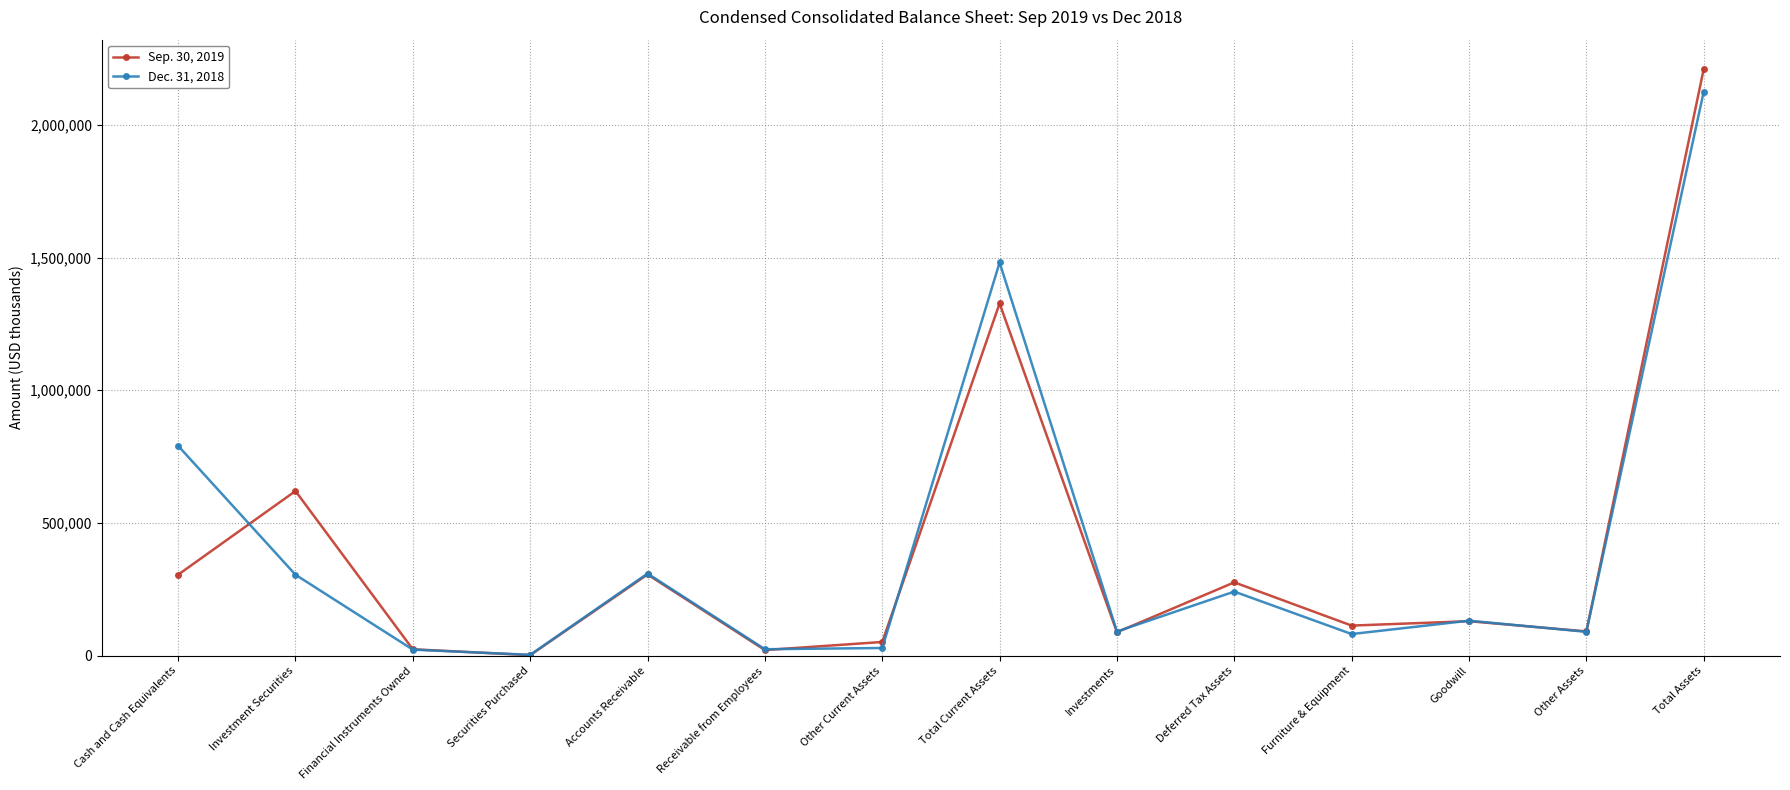

Which series has the widest spread of values?

Sep. 30, 2019